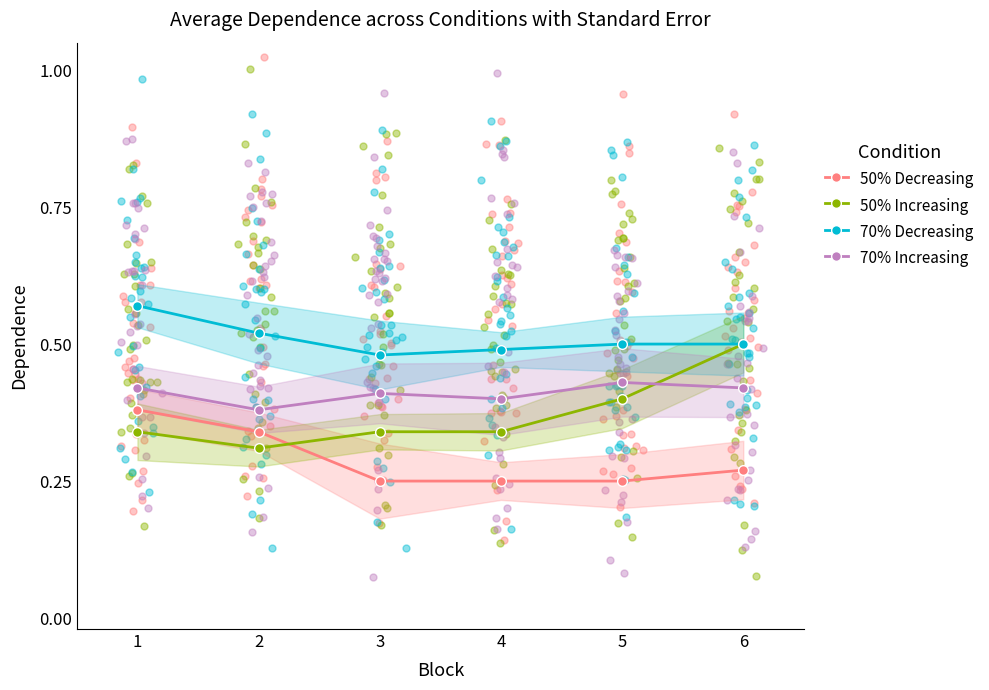

Which series has the widest spread of Y values?

50% Increasing